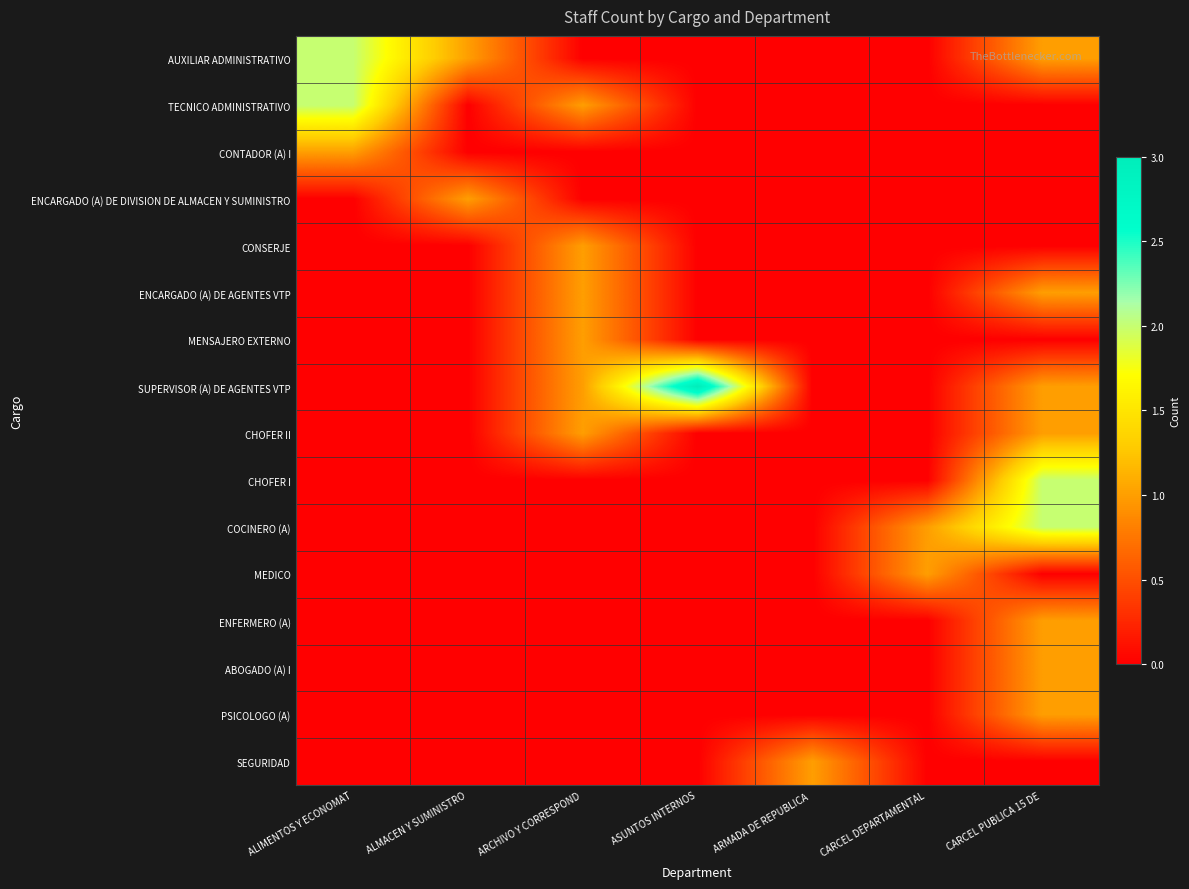

How many distinct data groups are displayed?

16